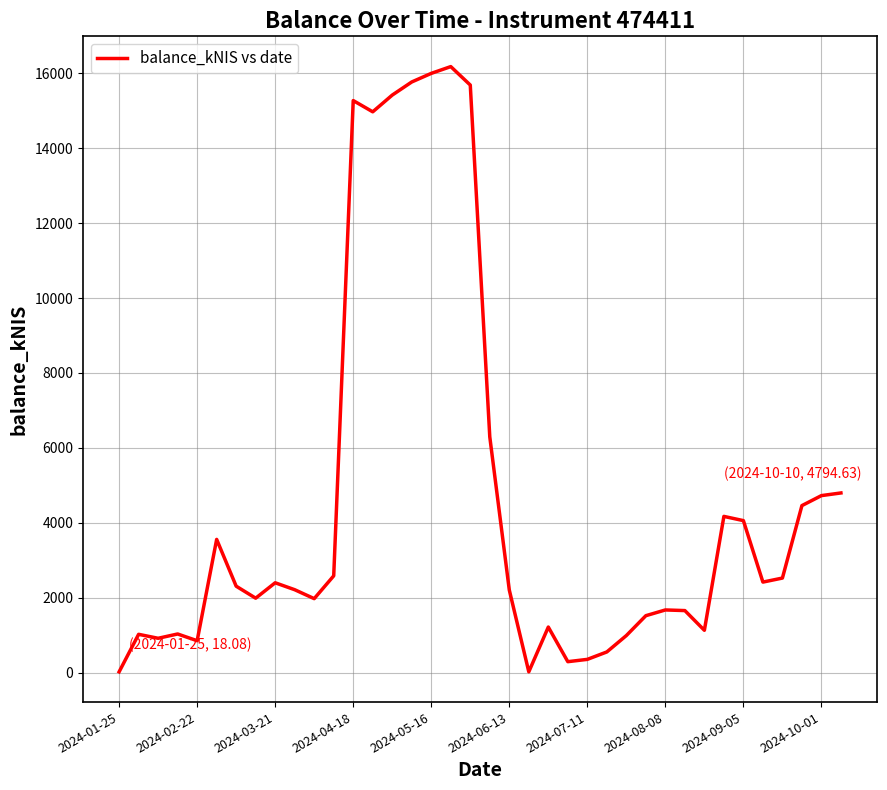

What is the greatest value displayed?

16179.9